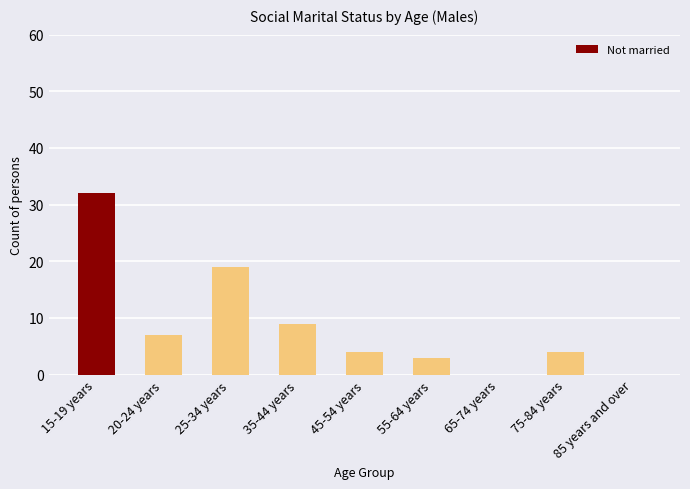

Which has a higher value, 25-34 years or 20-24 years?

25-34 years